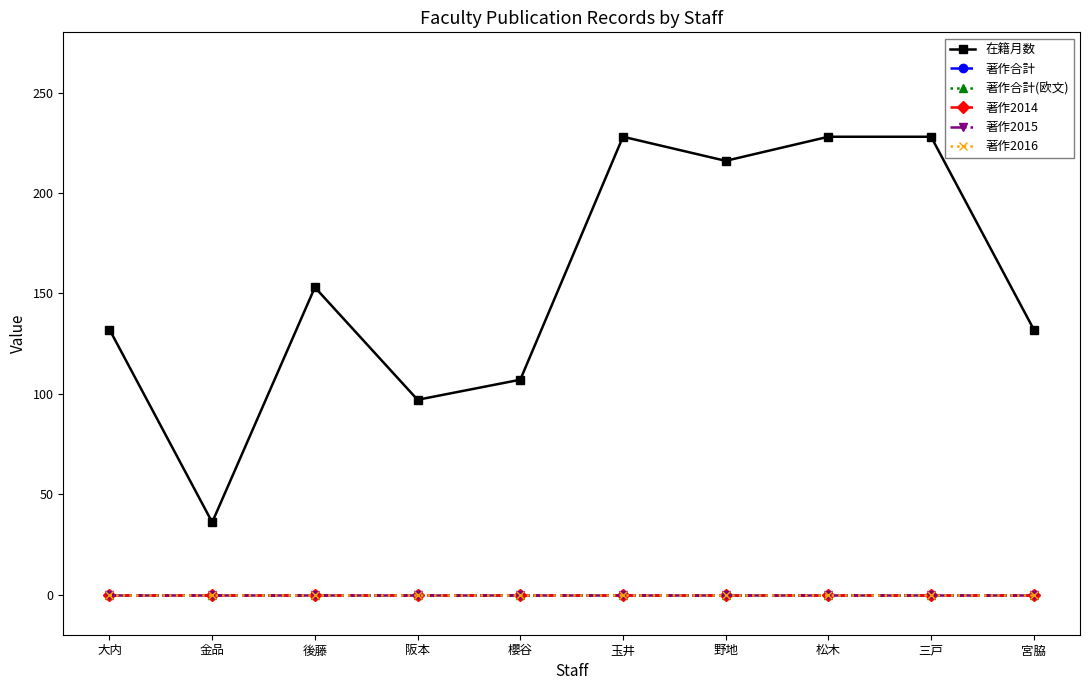

How many distinct data groups are displayed?

6